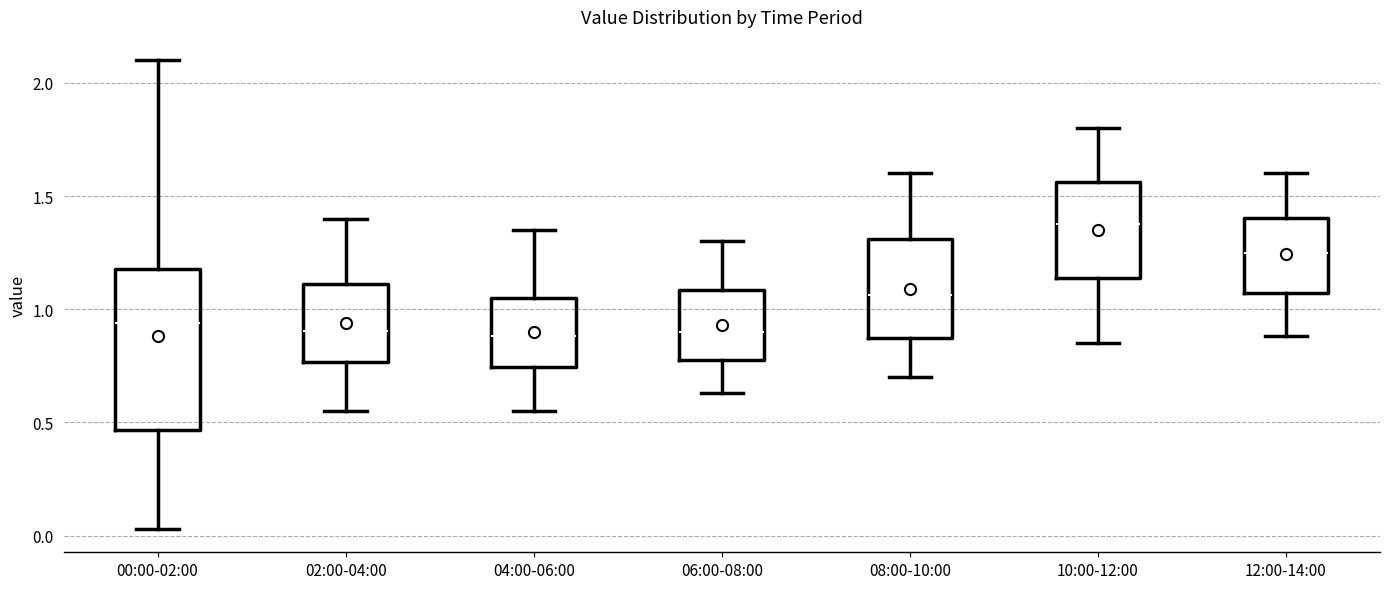

Reading left to right, transcribe this box plot: for each box, give where its median line is, the range the box spans, and where its two whiskers end, as read against the y-axis. The values are not printed on the chart, so give them approximately, as read against the axis.

00:00-02:00: median 0.95, box 0.45 to 1.20, whiskers 0.05 to 2.10
02:00-04:00: median 0.90, box 0.75 to 1.10, whiskers 0.55 to 1.40
04:00-06:00: median 0.90, box 0.75 to 1.05, whiskers 0.55 to 1.35
06:00-08:00: median 0.90, box 0.80 to 1.10, whiskers 0.65 to 1.30
08:00-10:00: median 1.05, box 0.85 to 1.30, whiskers 0.70 to 1.60
10:00-12:00: median 1.40, box 1.15 to 1.55, whiskers 0.85 to 1.80
12:00-14:00: median 1.25, box 1.05 to 1.40, whiskers 0.90 to 1.60